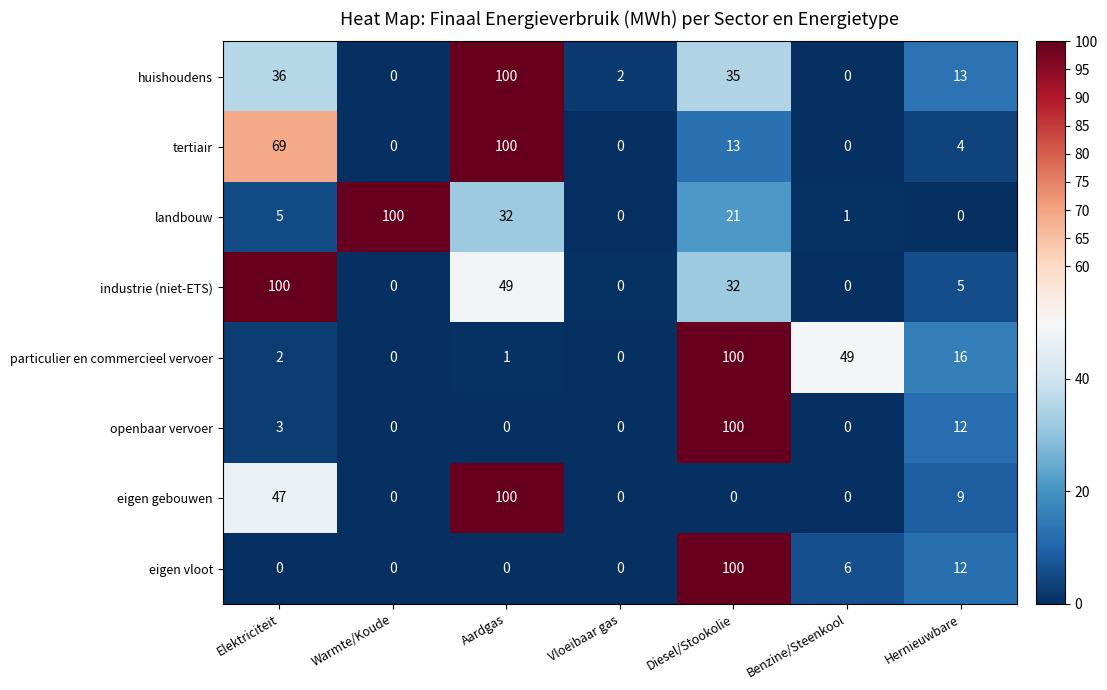

Between Warmte/Koude and Benzine/Steenkool, which series saw the biggest shift?

landbouw